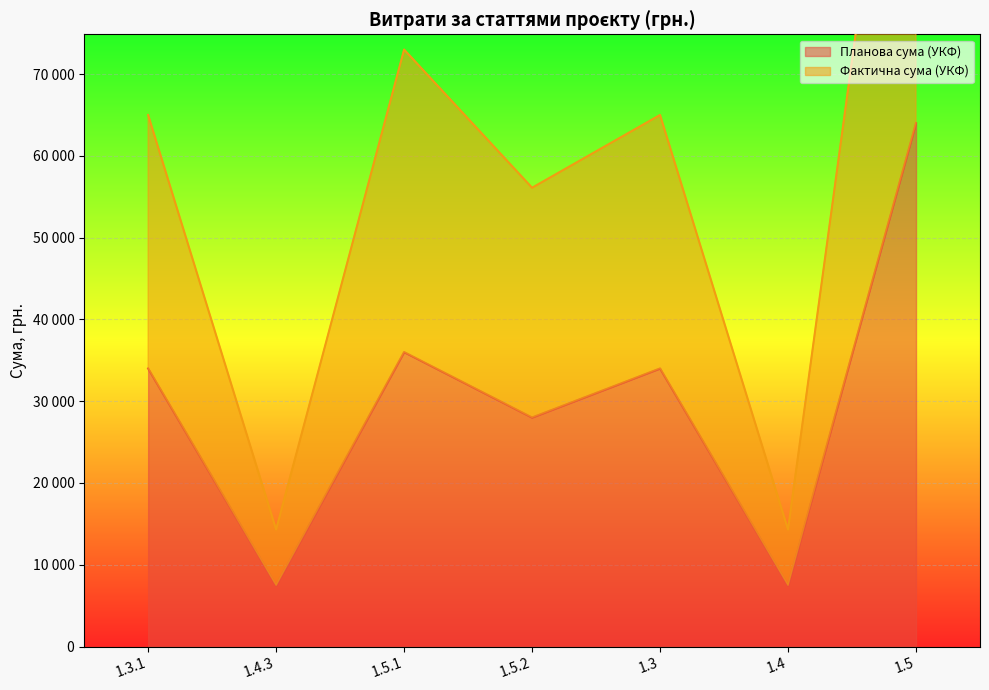

What position from the right is 1.5.2?

4